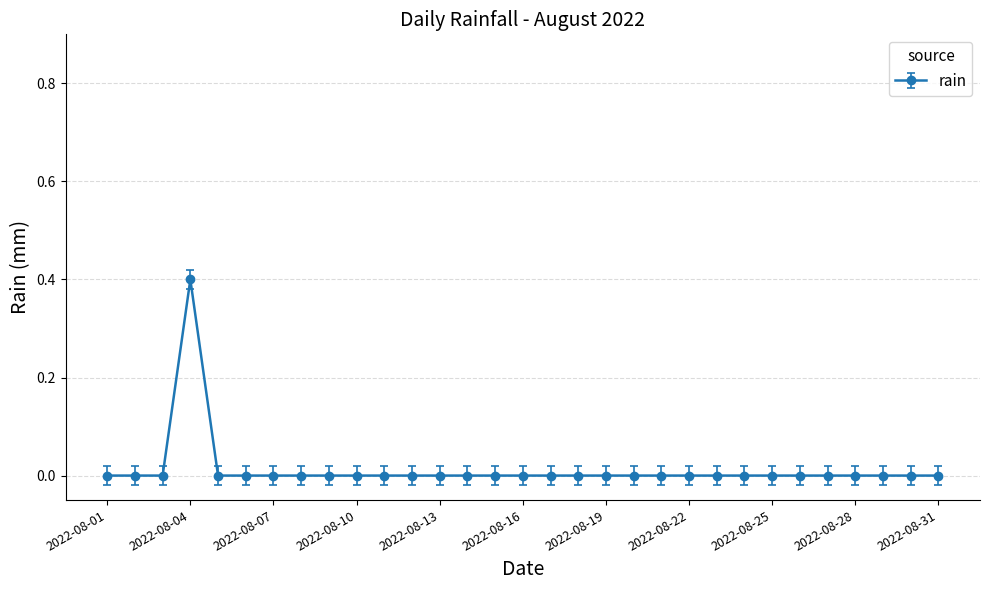

How many distinct data groups are displayed?

1